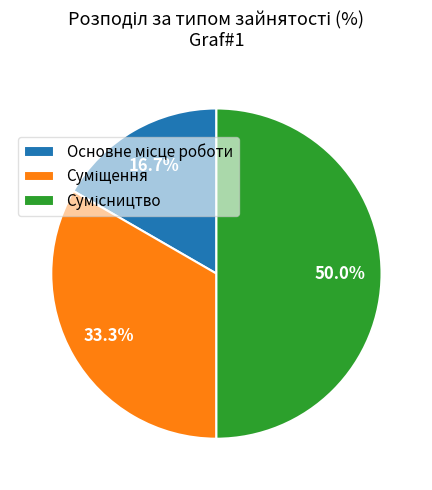

To the nearest percent, what is the combined percentage of Основне місце роботи and Суміщення?

50%